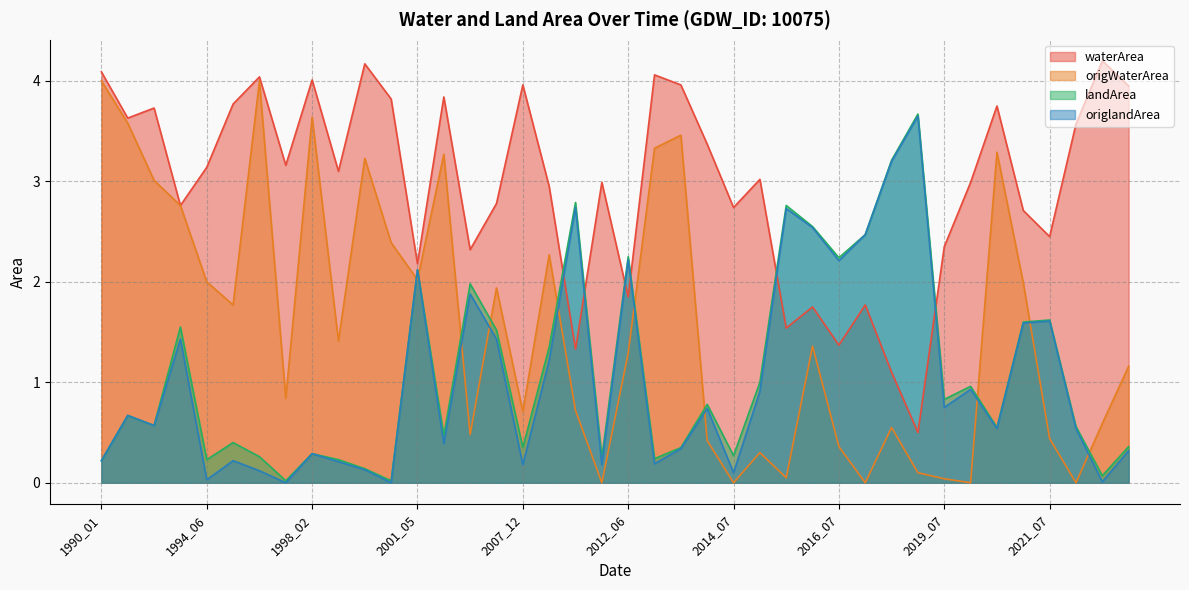

True or false: landArea and origlandArea cross at least once.

False